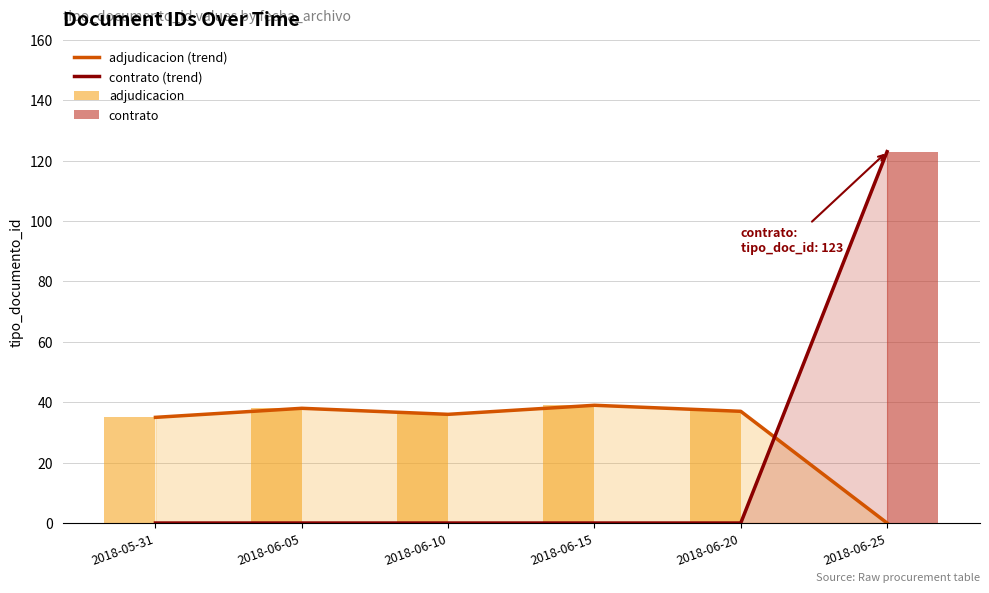

What are all the series names shown in the legend?

adjudicacion (trend), contrato (trend), adjudicacion, contrato